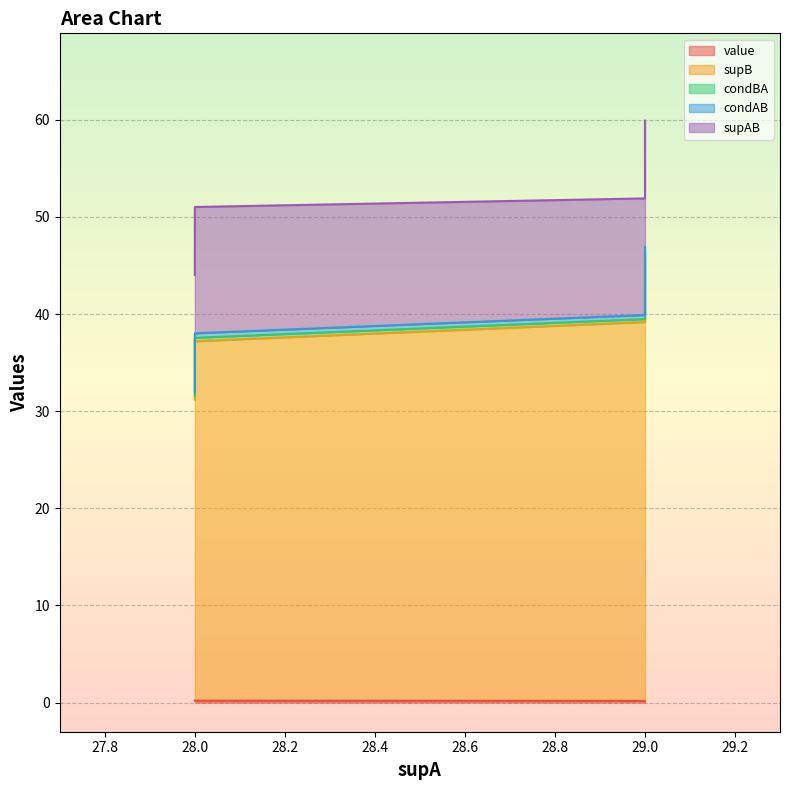

True or false: value has more than 1 interior local peaks.

False